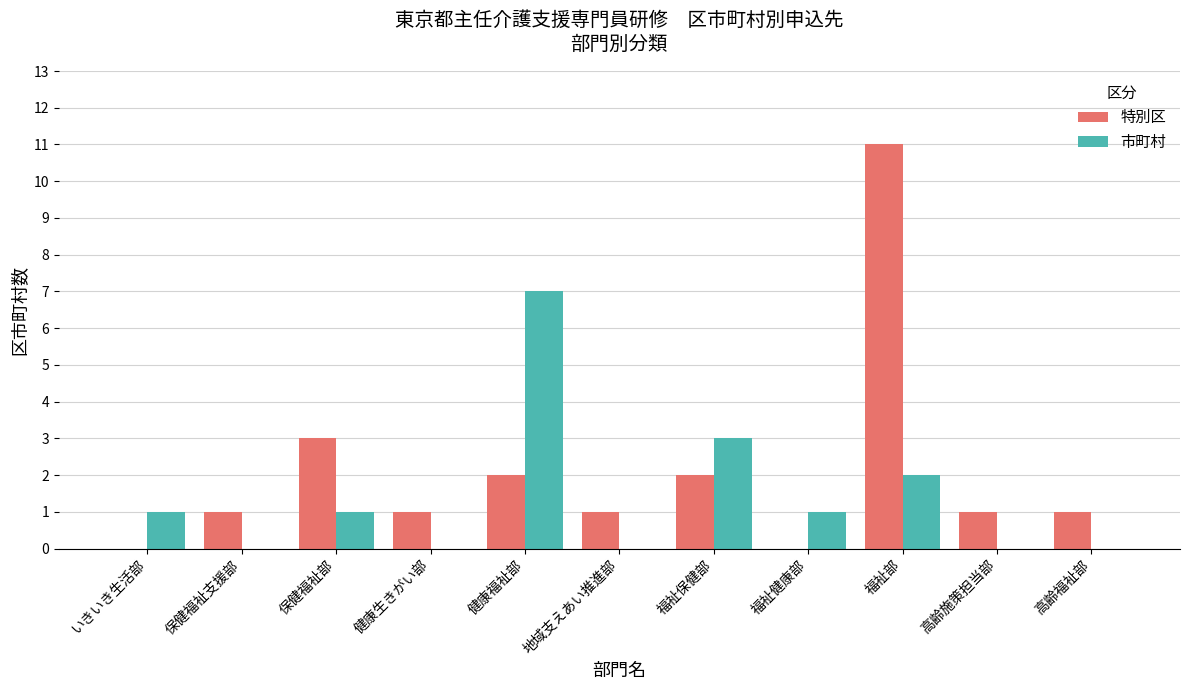

Is the value of 市町村 at 高齢施策担当部 greater than the value of 特別区 at 高齢福祉部?

No